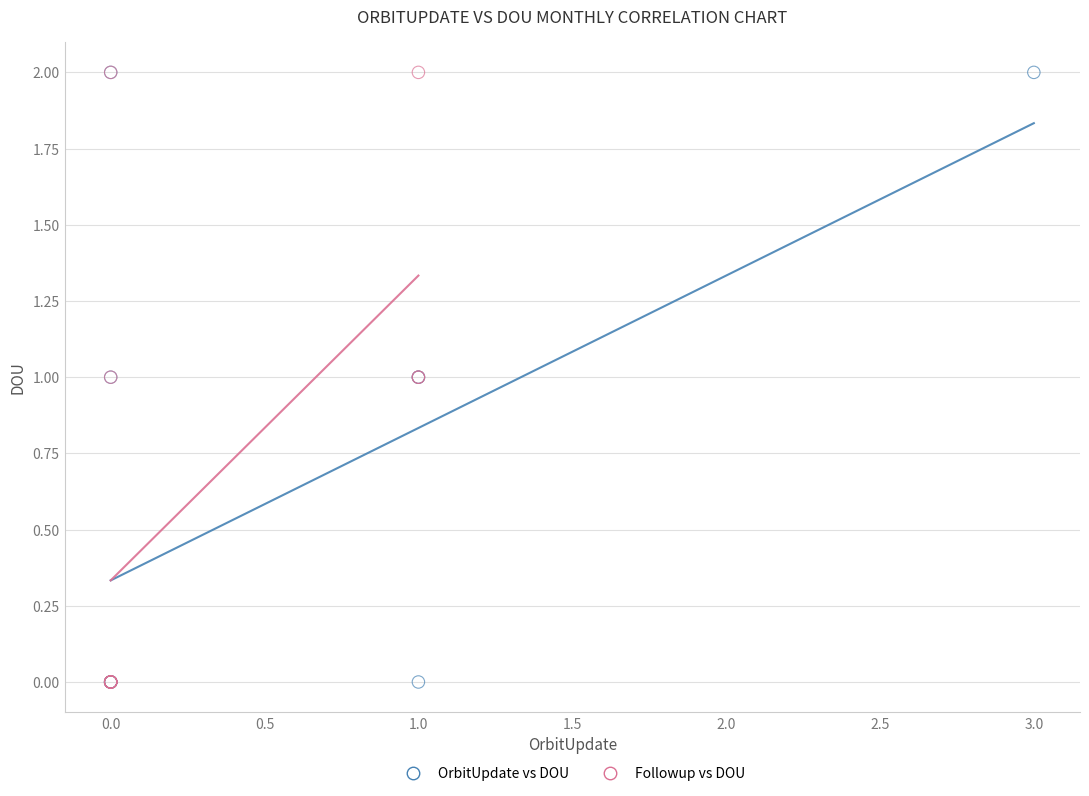

What are all the series names shown in the legend?

OrbitUpdate vs DOU, Followup vs DOU